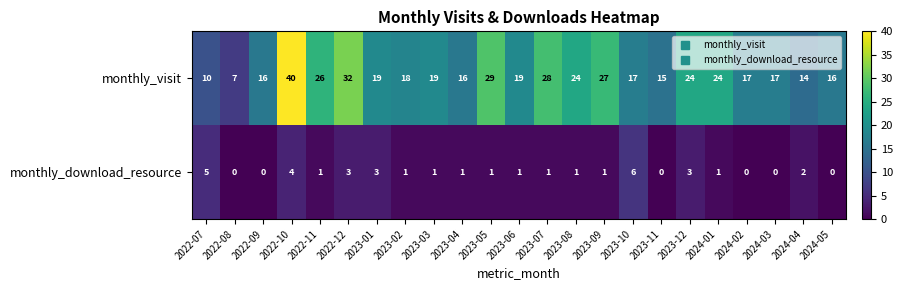

Rank the series at 2023-01 from lowest to highest value.

monthly_download_resource, monthly_visit